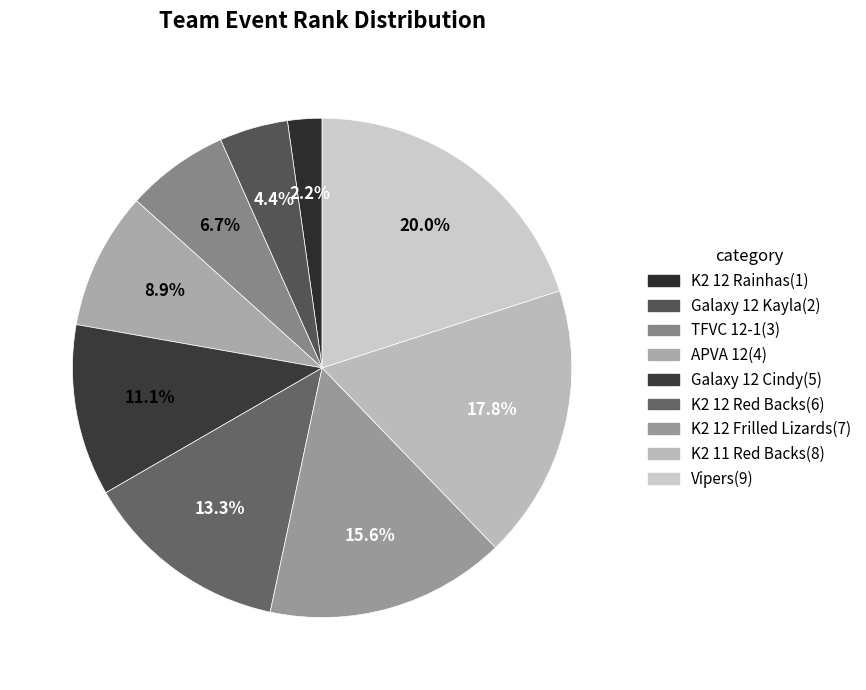

What percentage is the Galaxy 12 Cindy slice, to the nearest percent?

11%